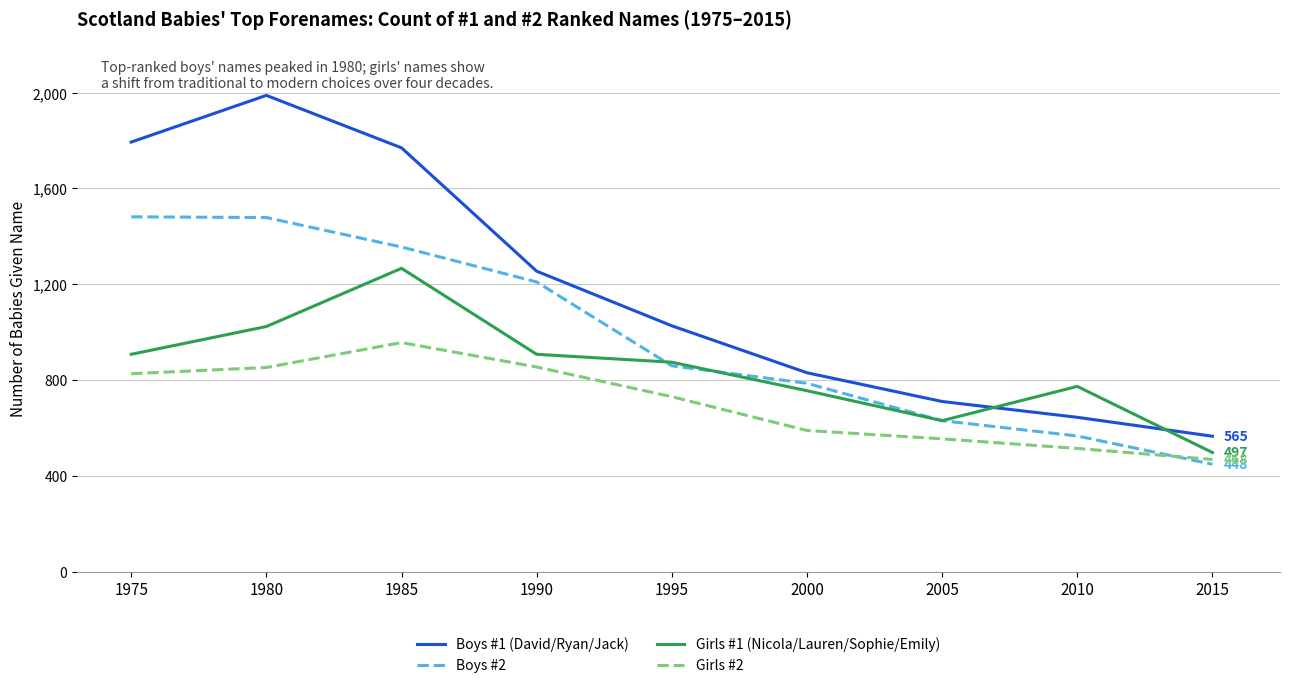

Is it true that Boys #2 equals 281 at 2015?

False